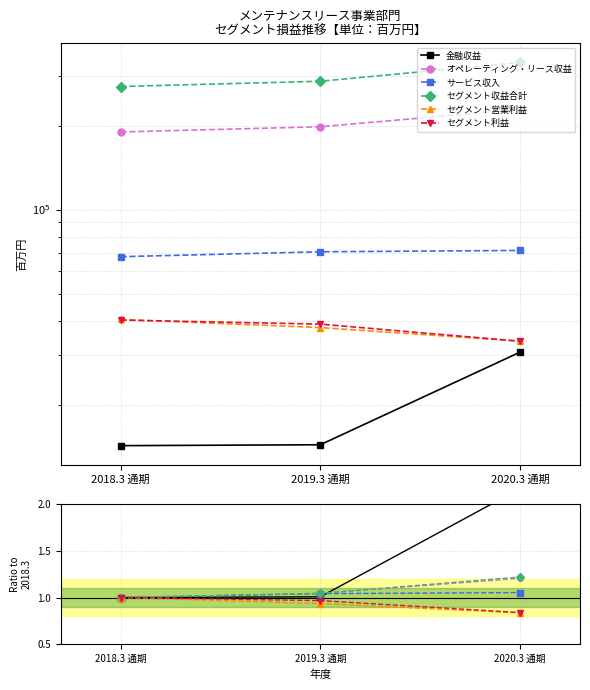

True or false: サービス収入 has a value of 1.1 at 2020.3 通期.

True